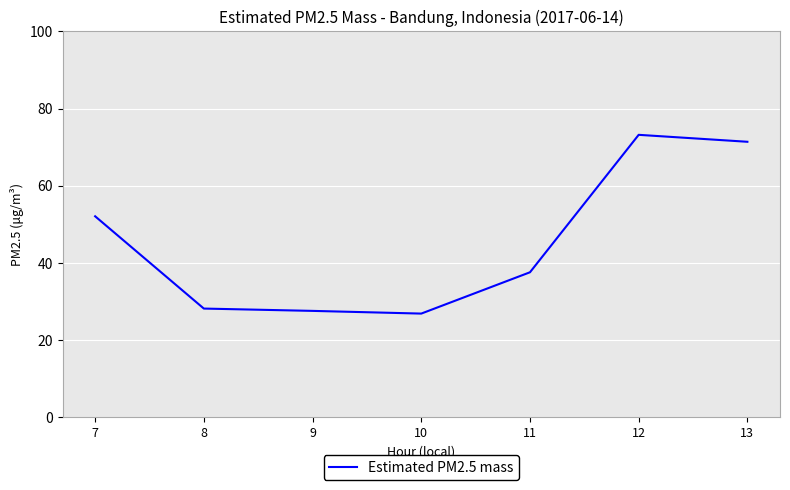

What is the maximum value shown in the chart?

73.2